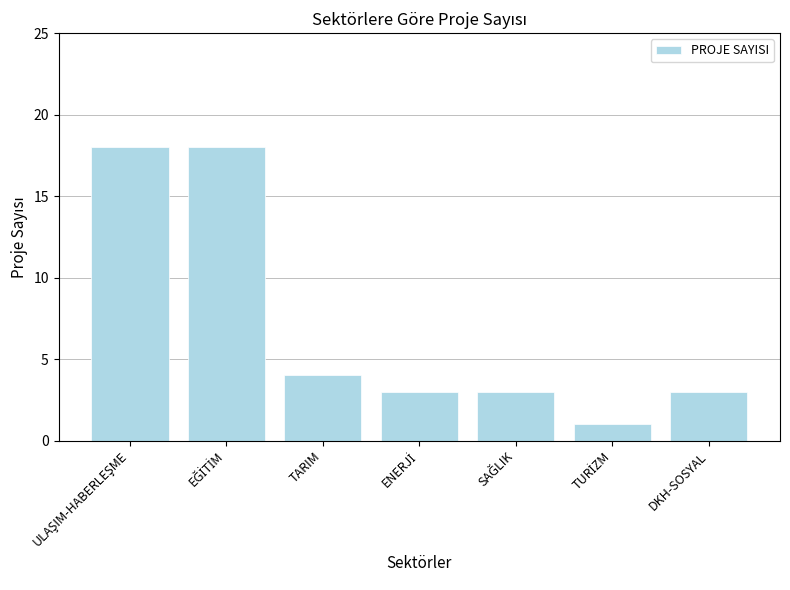

Reading left to right, extract all data points from this chart.

18	18	4	3	3	1	3